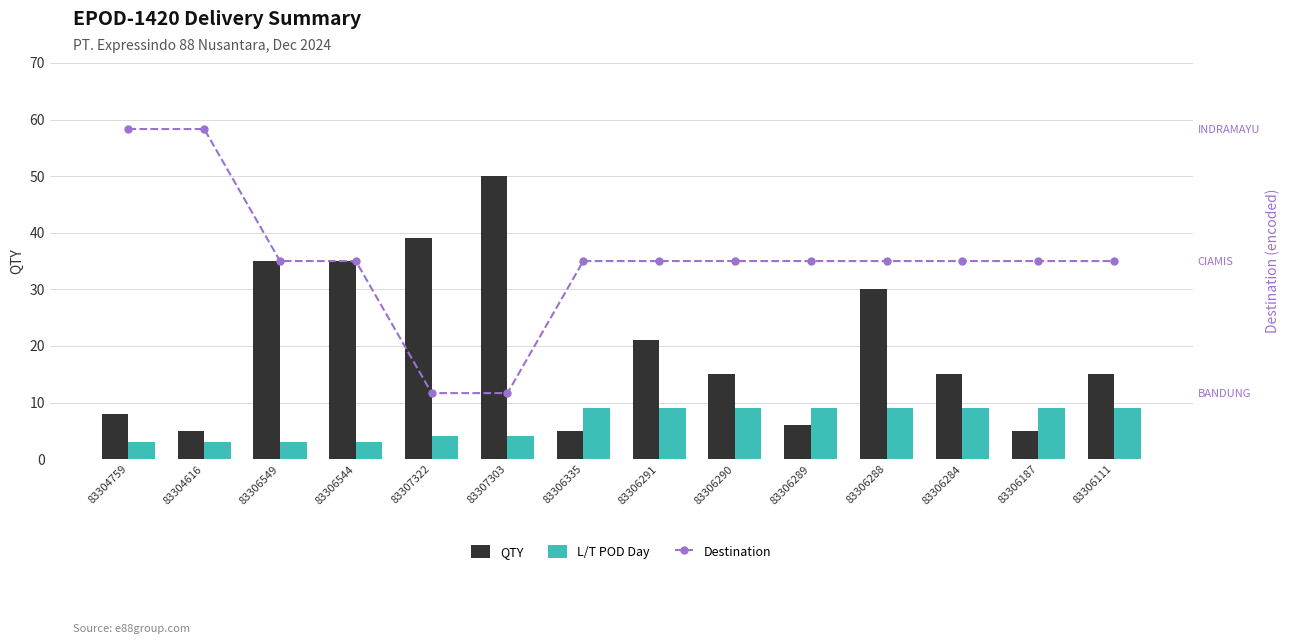

Does the chart contain stacked bars?

No